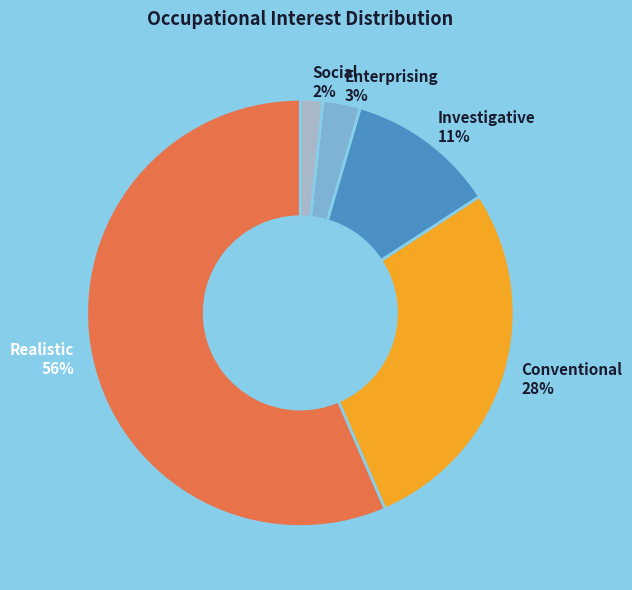

Which slice is the largest?

Realistic 56%